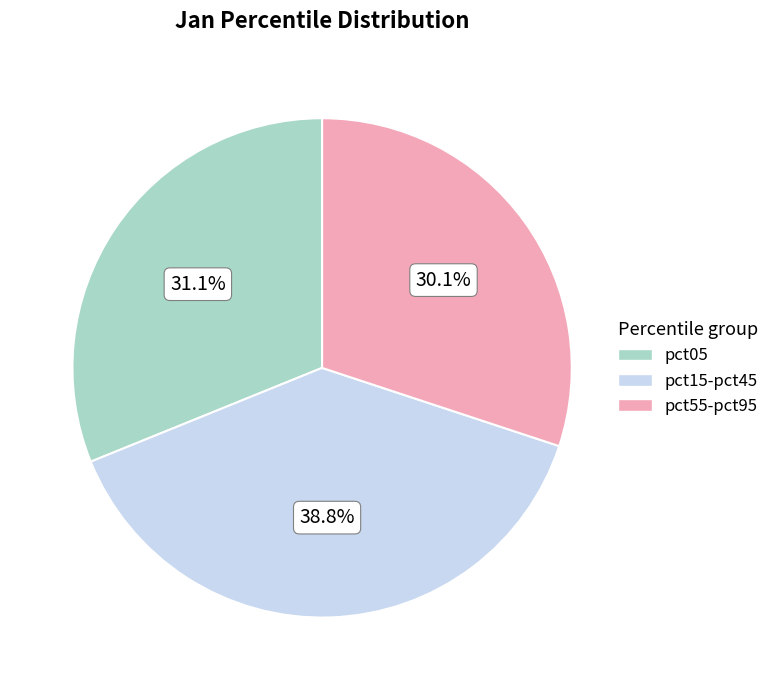

Does any single category account for the majority?

No